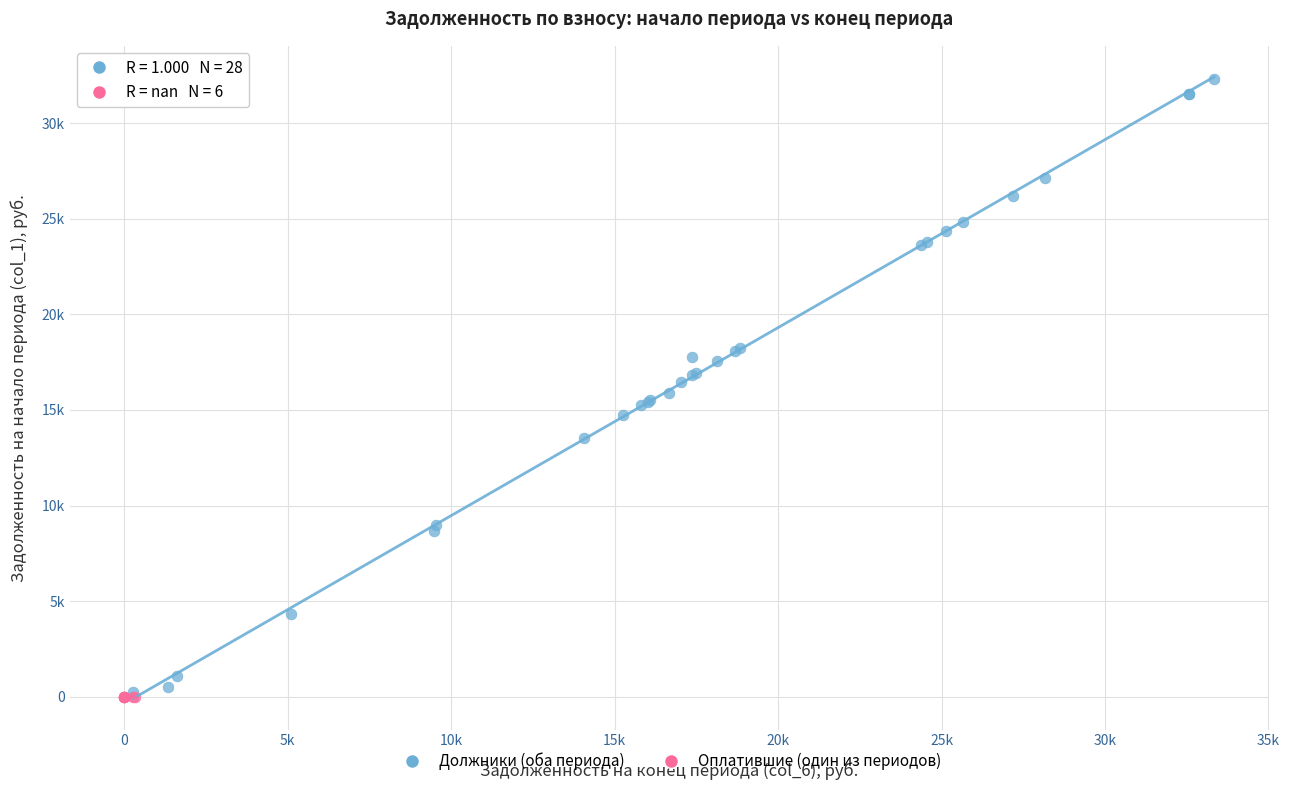

What are all the series names shown in the legend?

Должники (оба периода), Оплатившие (один из периодов)